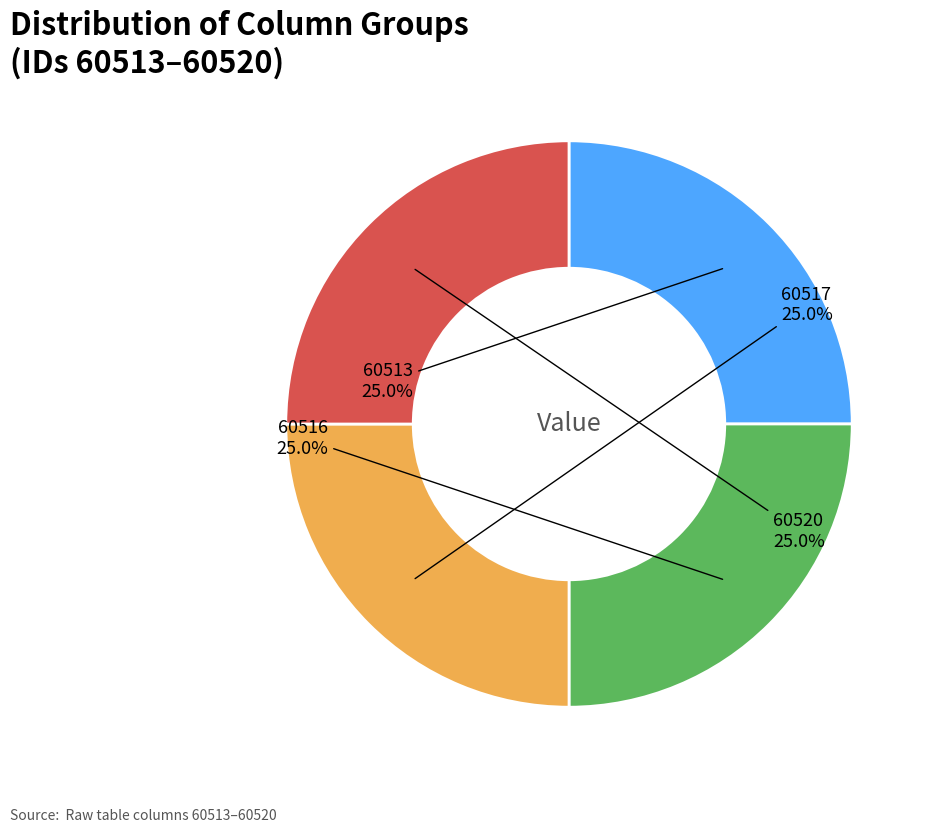

What is the ratio of the value at 60517 to the value at 60513?

1.0